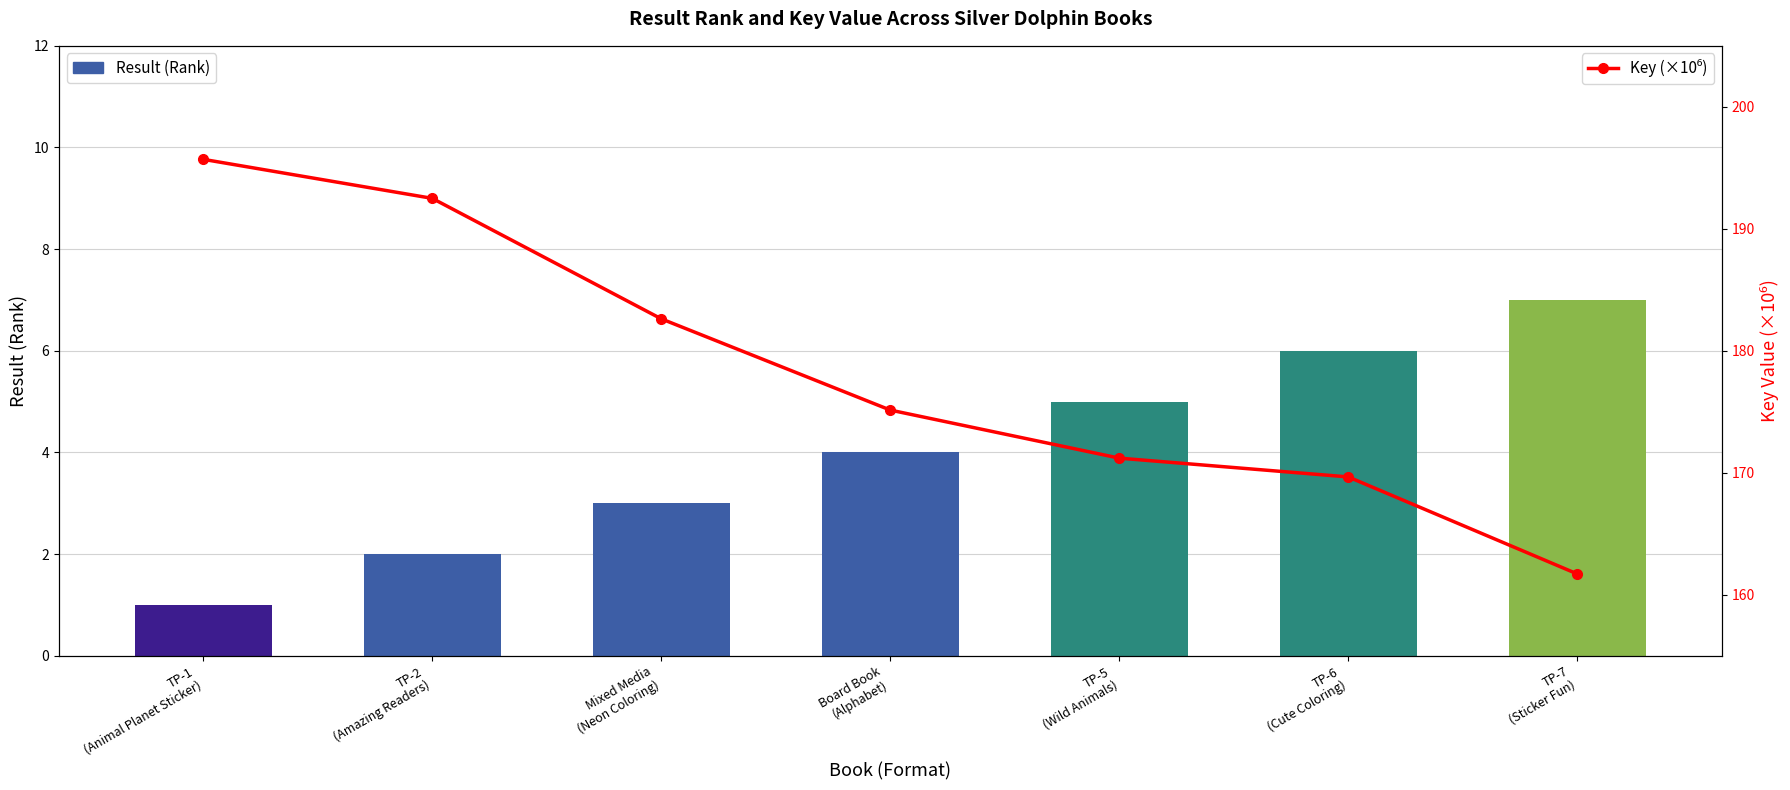

List the series in order of their overall mean, highest first.

Key (×10⁶), Result (Rank)